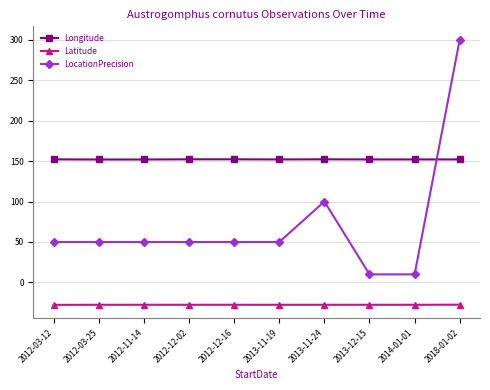

Rank the series by their average value, from highest to lowest.

Longitude, LocationPrecision, Latitude